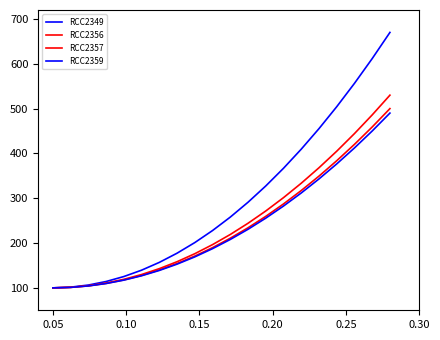

Which series has the widest spread of values?

RCC2349